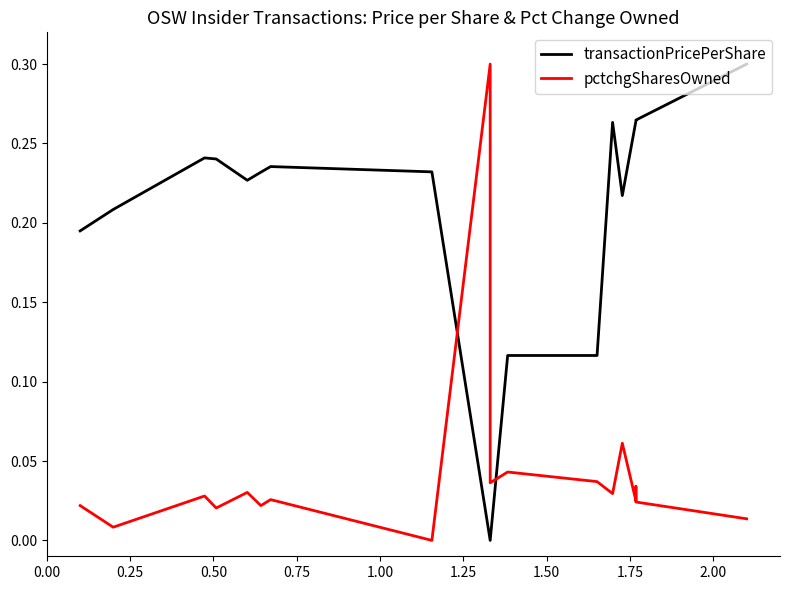

What is the label of the 15th point from the right?

1.25